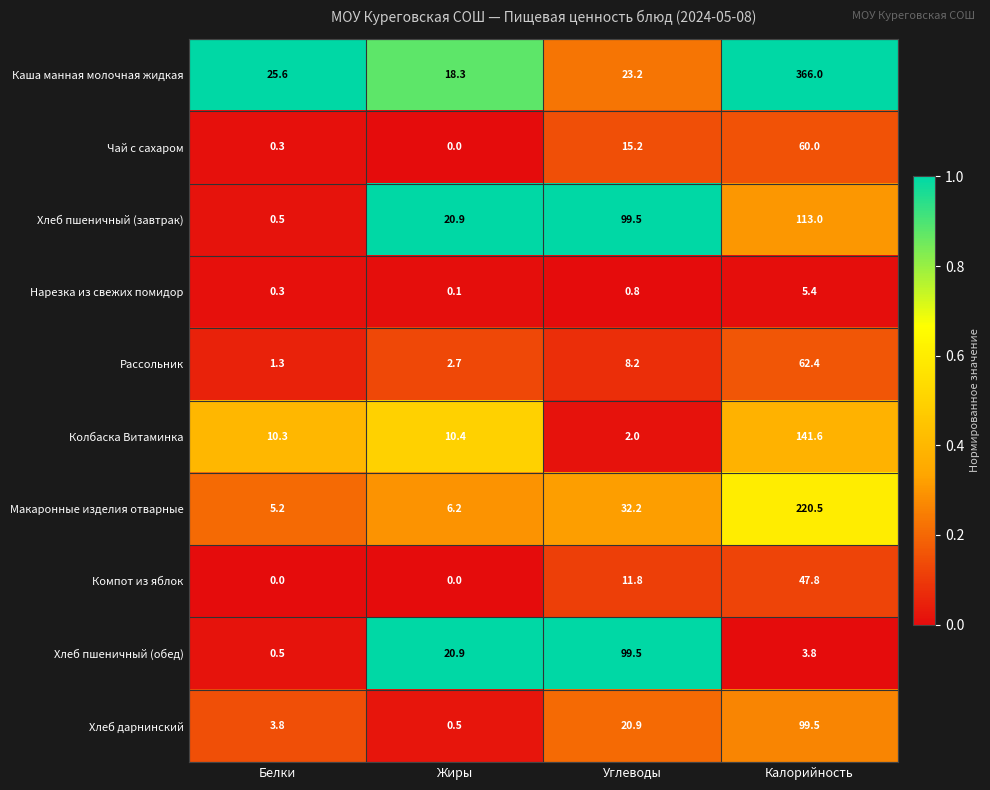

At how many categories does at least one series exceed 0?

4